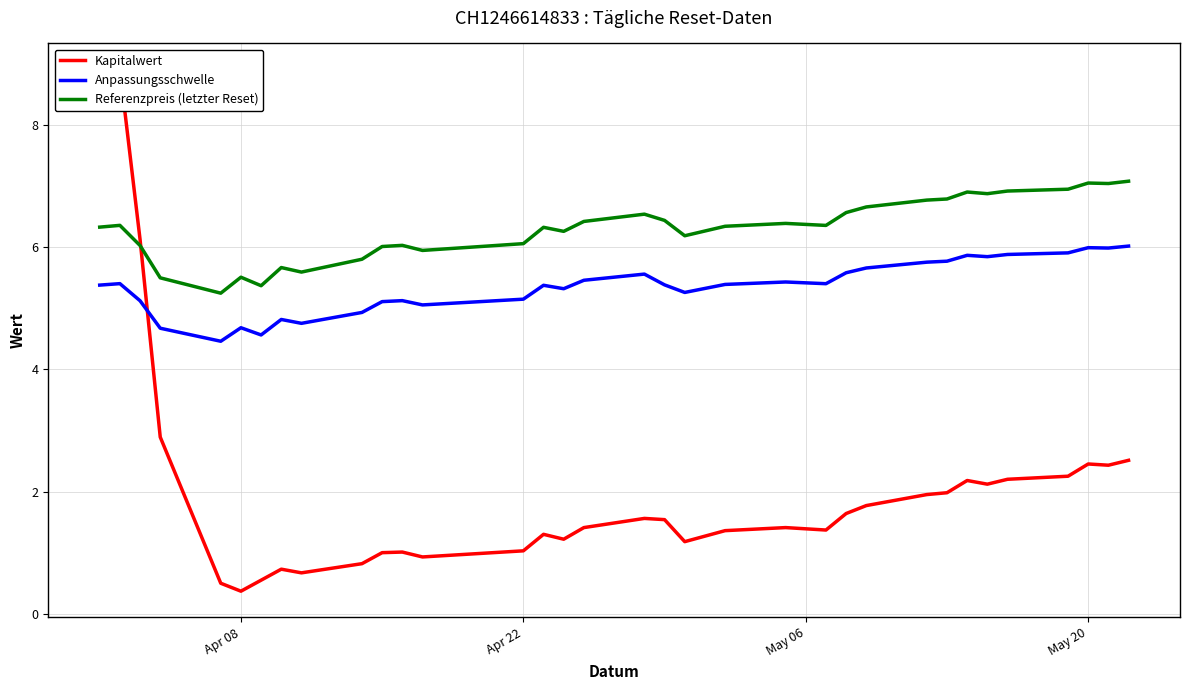

True or false: Anpassungsschwelle and Referenzpreis (letzter Reset) cross at least once.

False